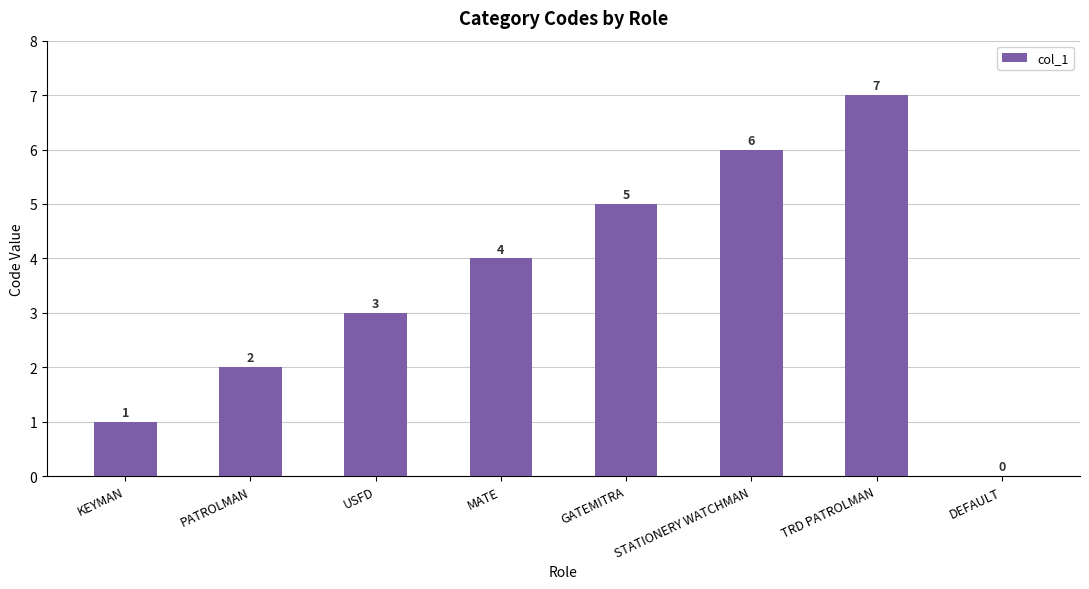

Between STATIONERY WATCHMAN and USFD, which is larger?

STATIONERY WATCHMAN